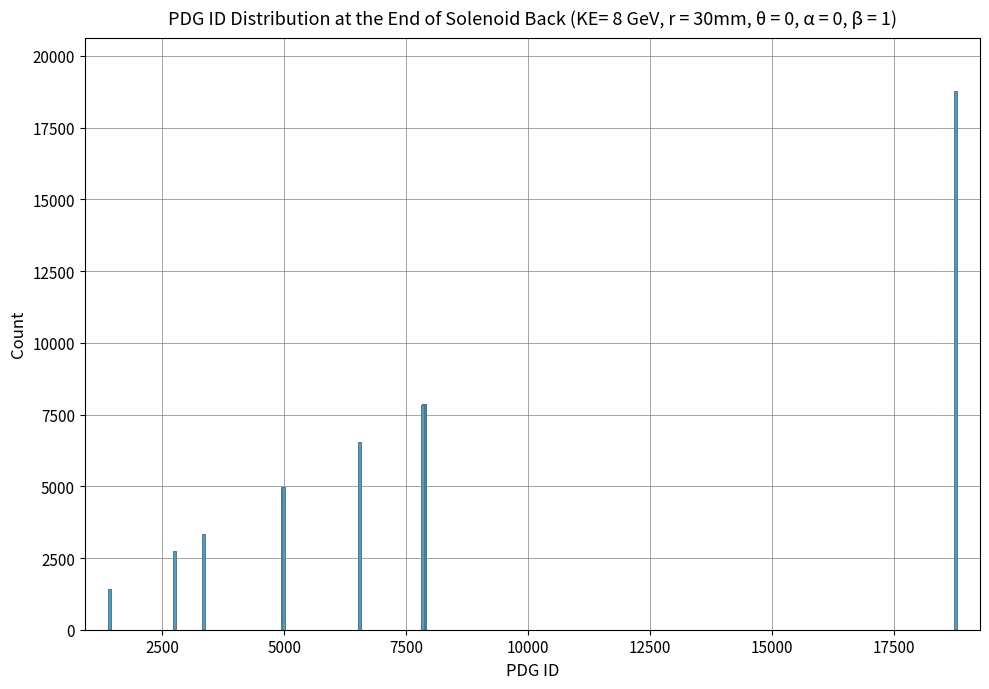

What is the value of the 15th bar from the left?

7855